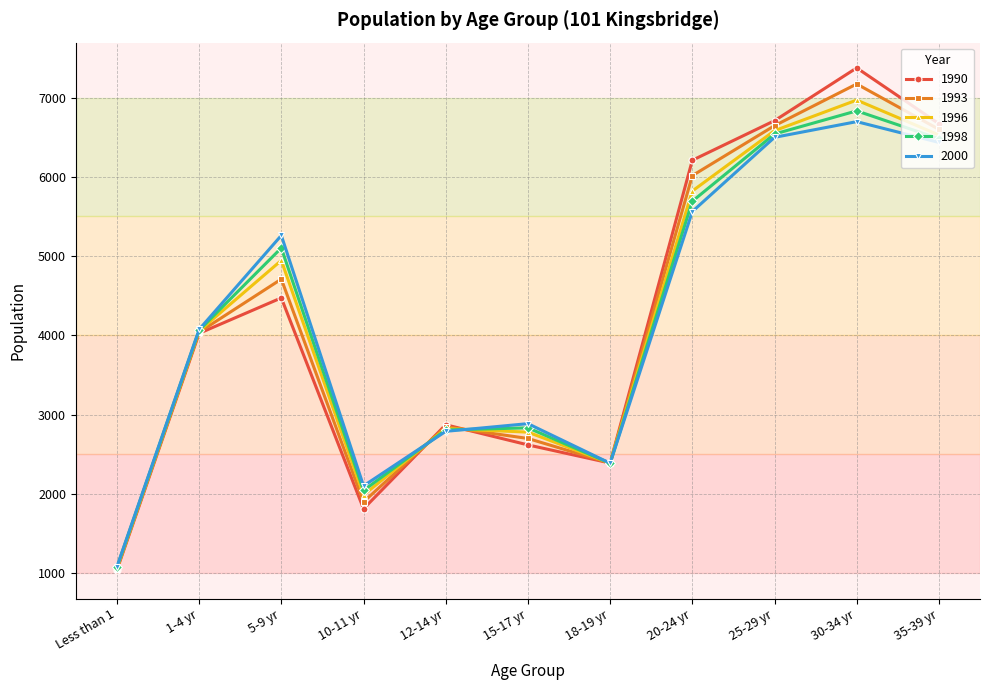

The 1993 series shows 4040 at 1-4 yr. True or false?

True